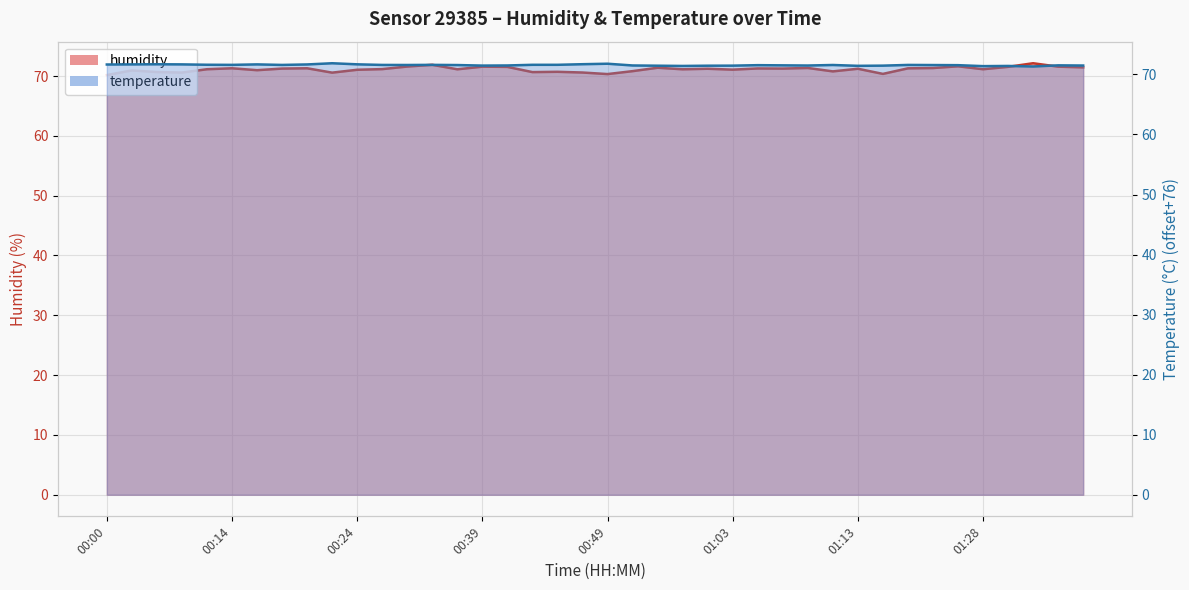

The value of humidity at 01:30 is 71.5. True or false?

True